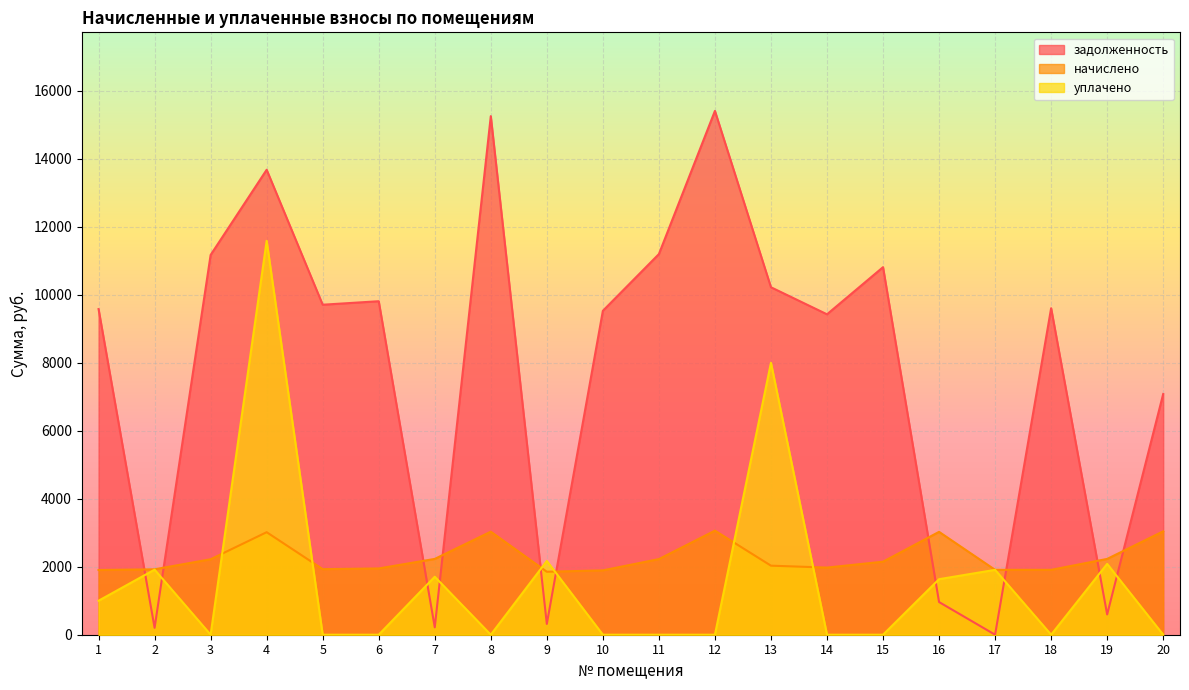

Does the chart display data point markers on the line(s)?

No